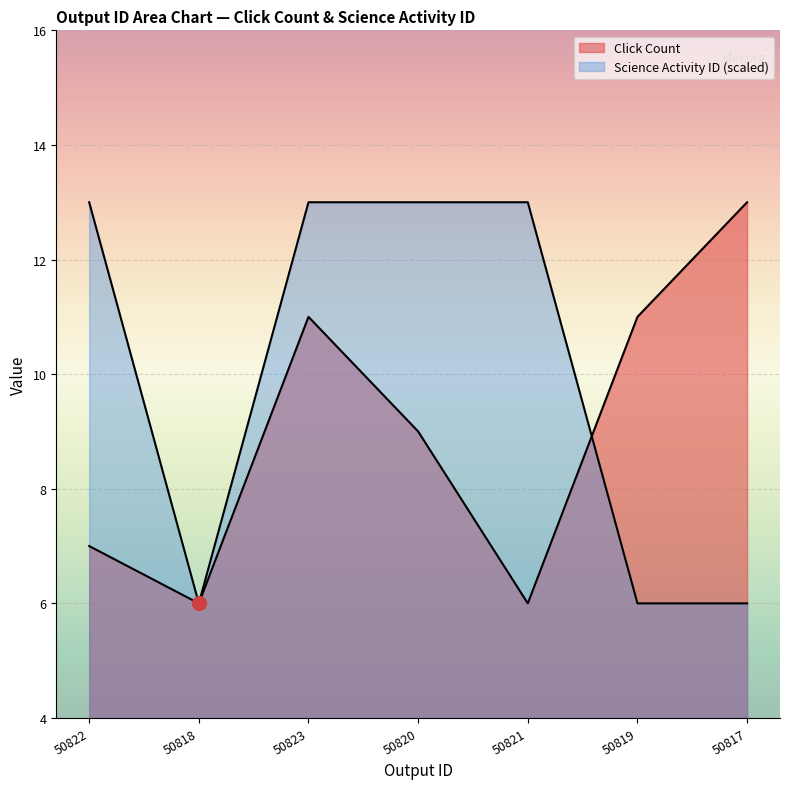

True or false: Click Count and Science Activity ID intersect in this chart.

True